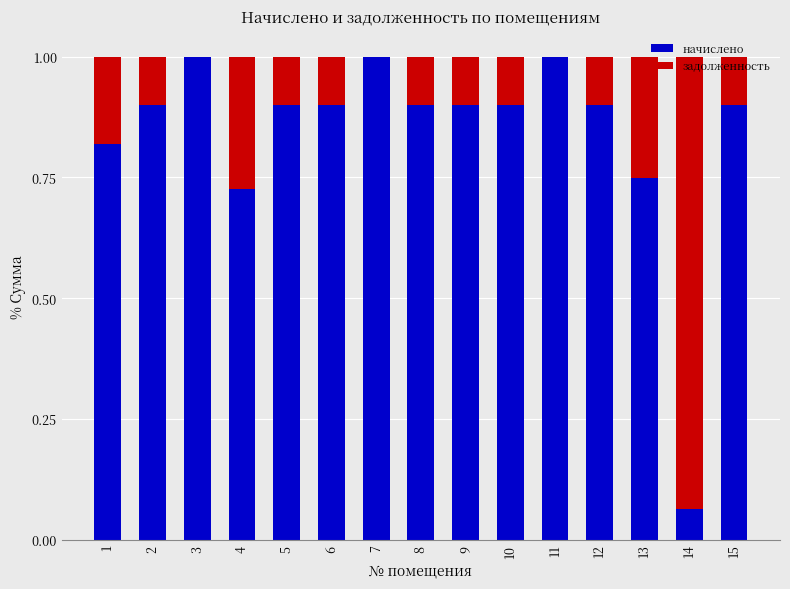

What is the highest value of the начислено series?

1.0